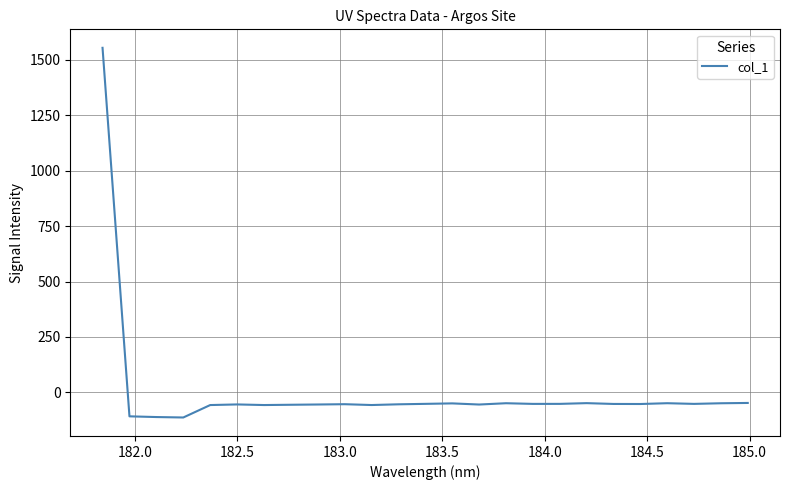

What is the smallest value displayed?

-113.8